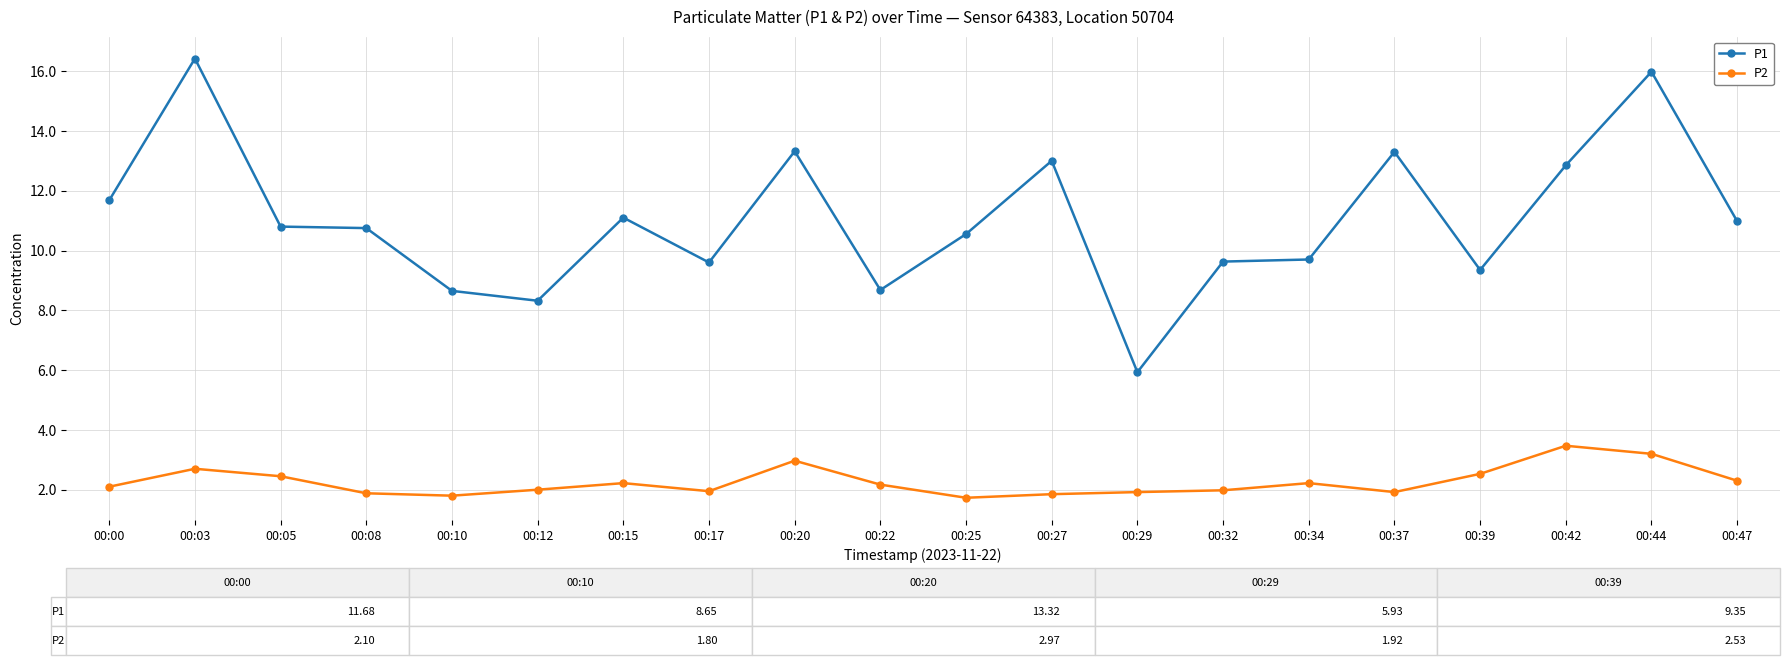

How many lines are shown in the chart?

2